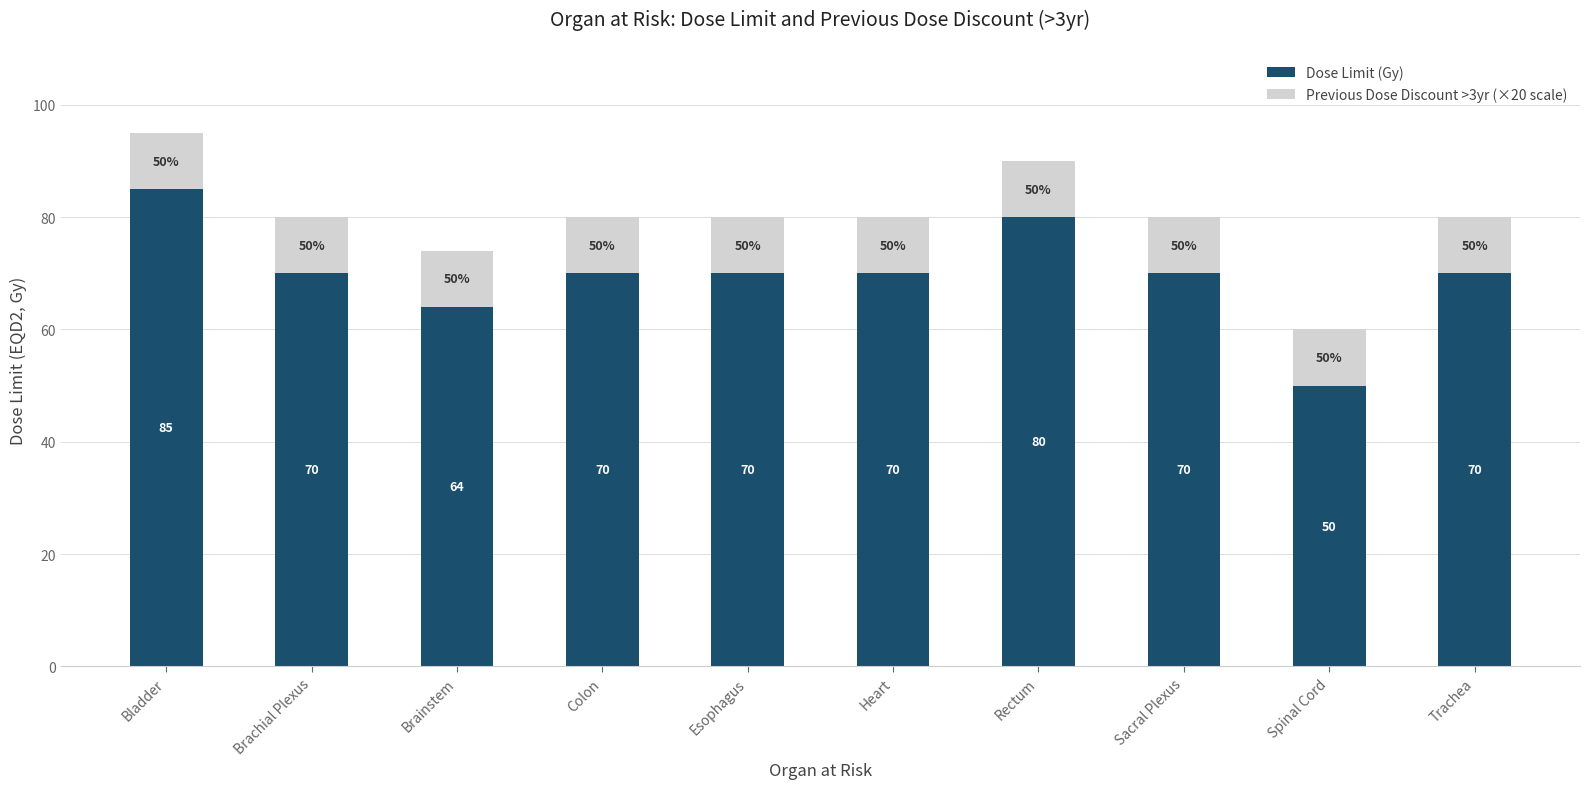

True or false: Dose Limit (Gy) has a value of 50 at Spinal Cord.

True